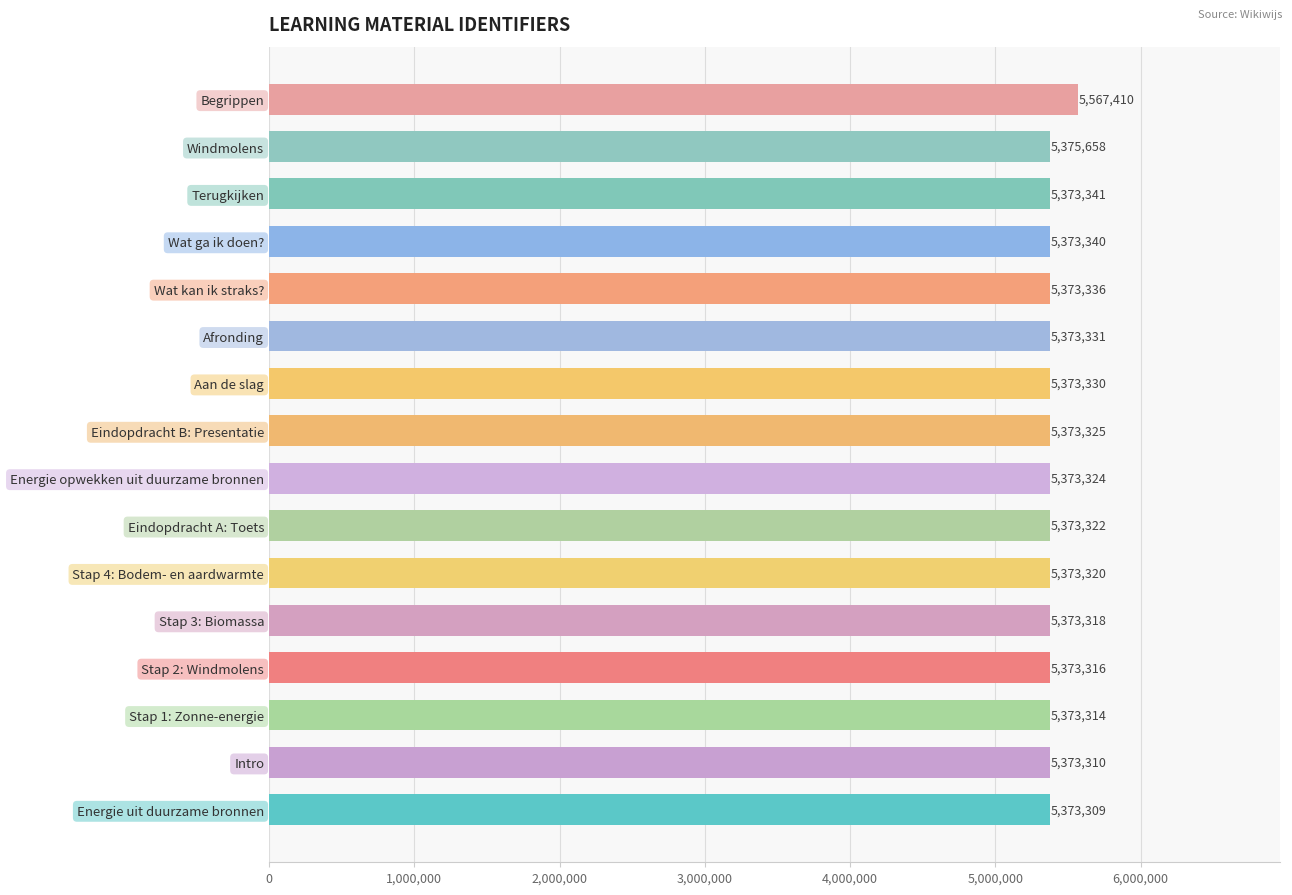

Does the chart contain any negative values?

No